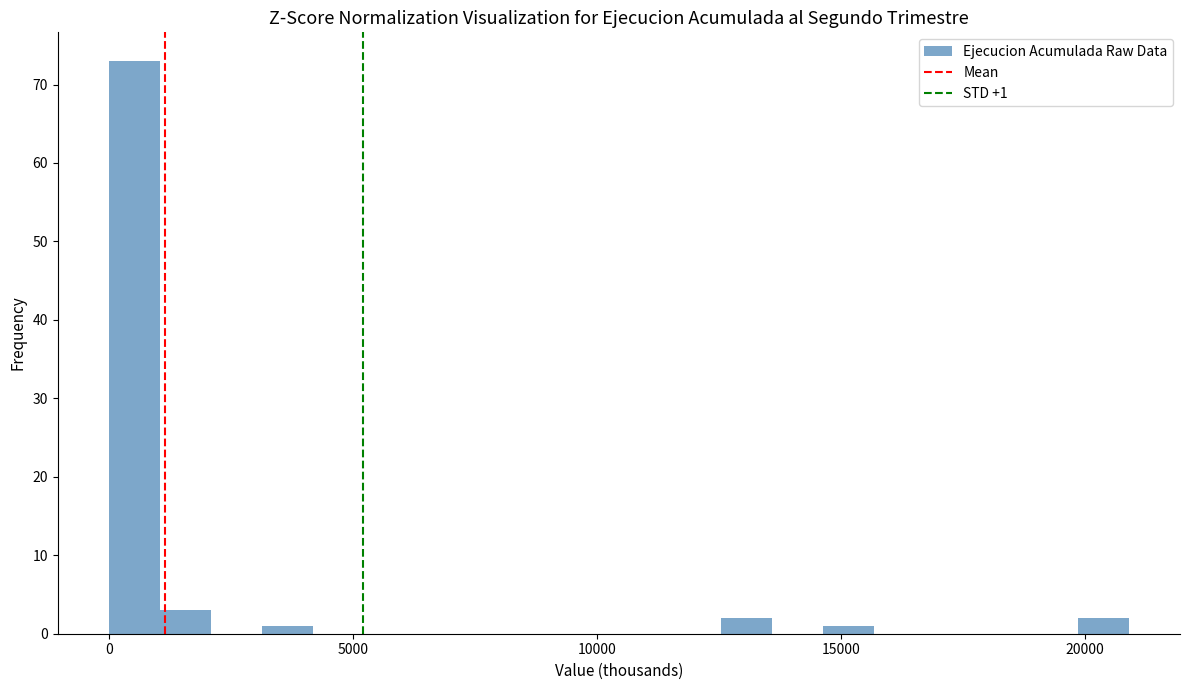

Around what value on the x-axis is the tallest bar? Give the approximate position of its centre, as read against the axis.

500